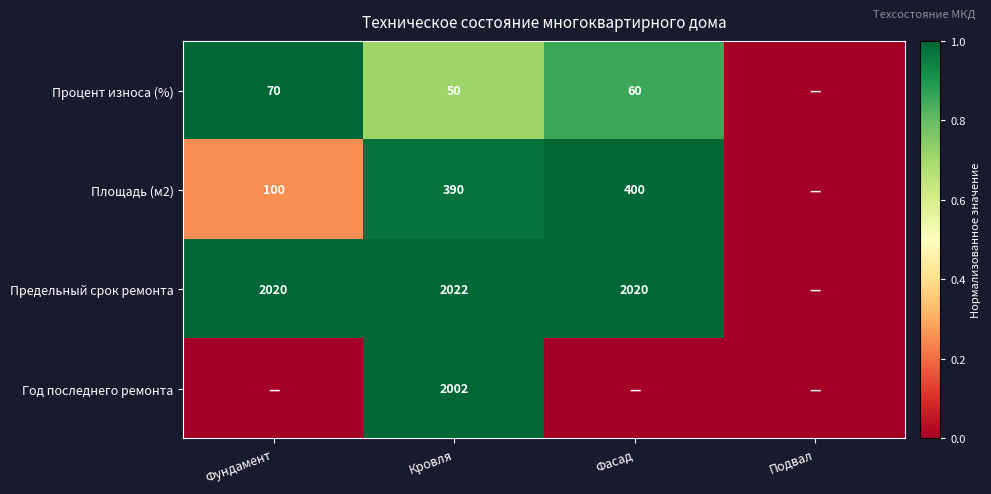

Which label corresponds to the smallest value in the chart?

Подвал